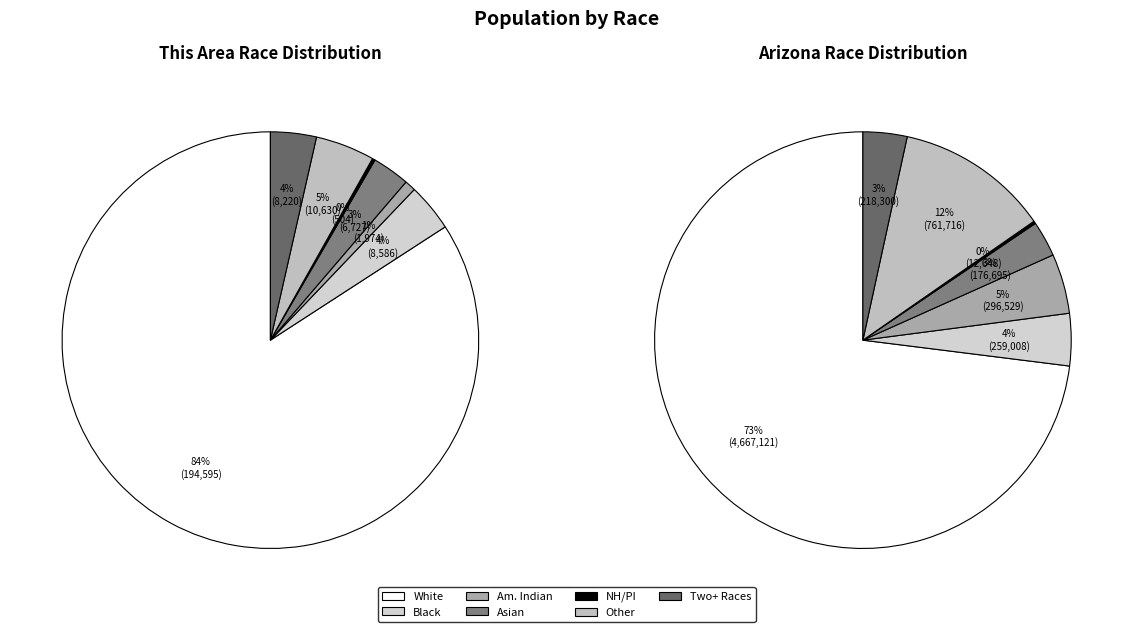

To the nearest percent, what is the difference between the largest and smallest slice percentages?

84%